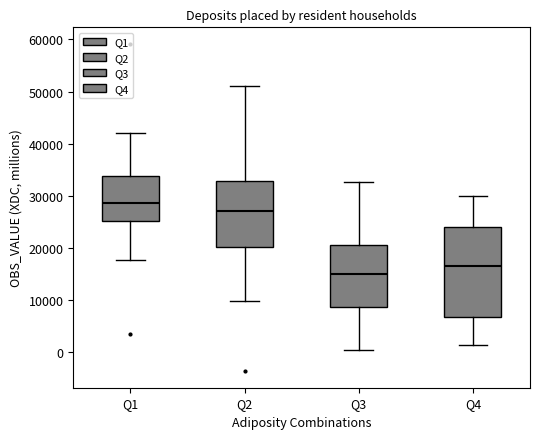

Reading left to right, transcribe this box plot: for each box, give where its median line is, the range the box spans, and where its two whiskers end, as read against the y-axis. The values are not printed on the chart, so give them approximately, as read against the axis.

Q1: median 29000, box 25000 to 34000, whiskers 18000 to 42000
Q2: median 27000, box 20000 to 33000, whiskers 10000 to 51000
Q3: median 15000, box 9000 to 21000, whiskers 0 to 33000
Q4: median 17000, box 7000 to 24000, whiskers 1000 to 30000